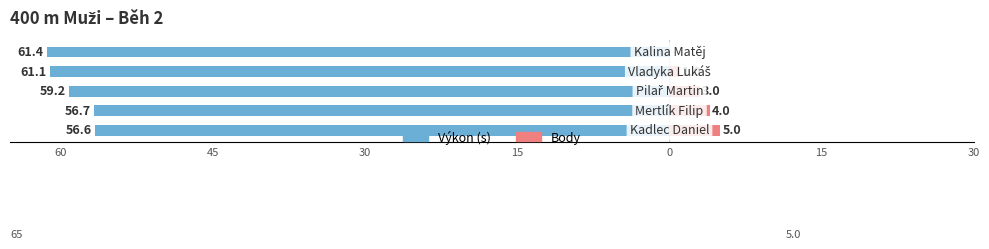

What is the approximate value of Výkon (s) at 15?

-56.6